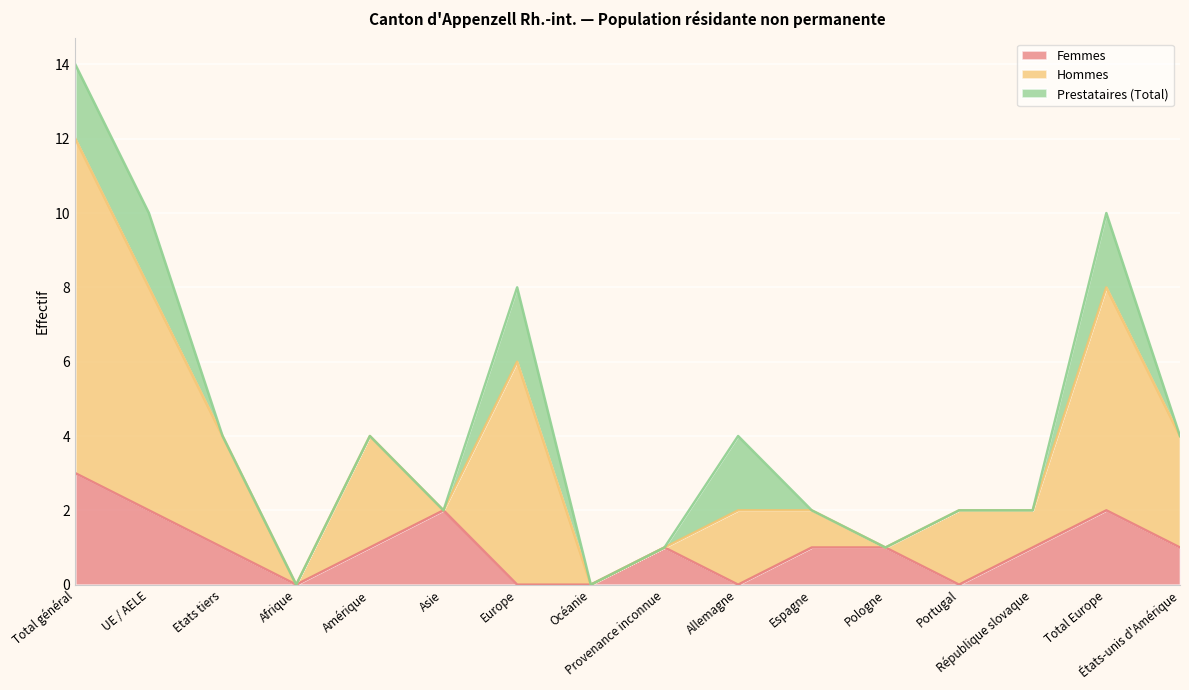

How many categories are shown in the chart?

16